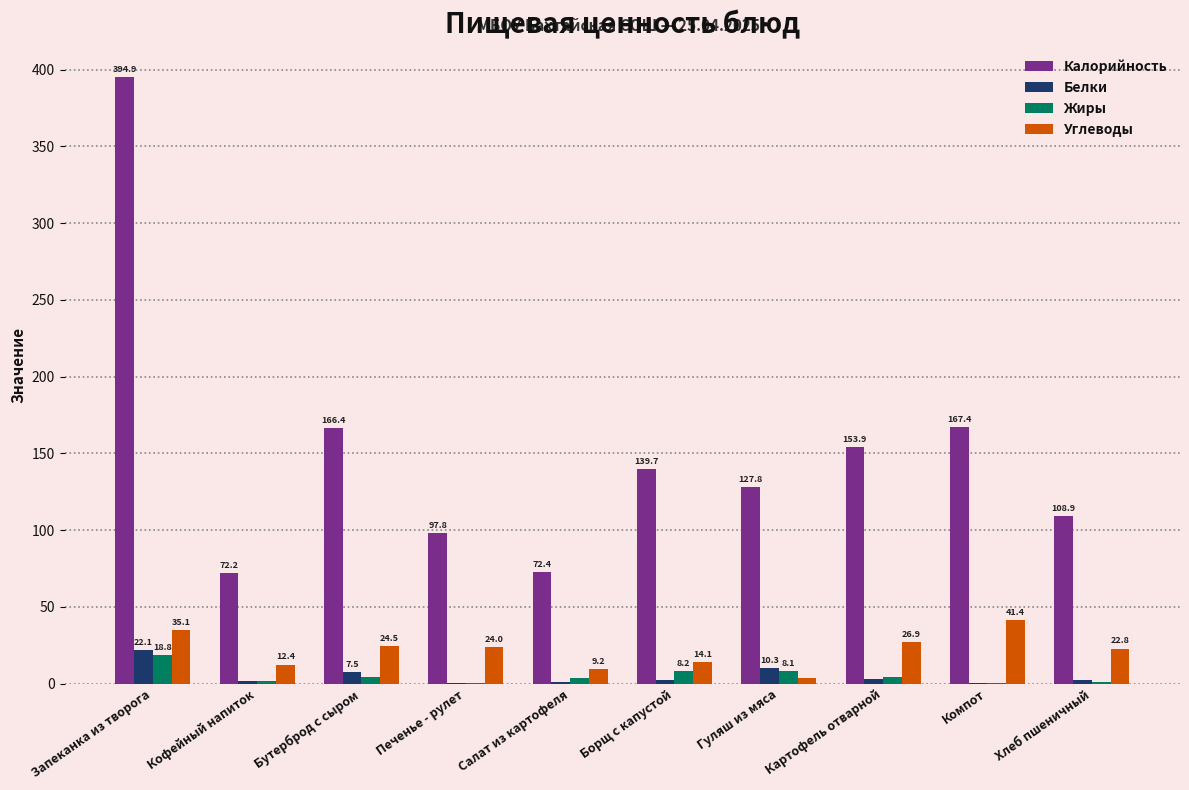

Is the value of Жиры at Кофейный напиток greater than the value of Углеводы at Печенье - рулет?

No